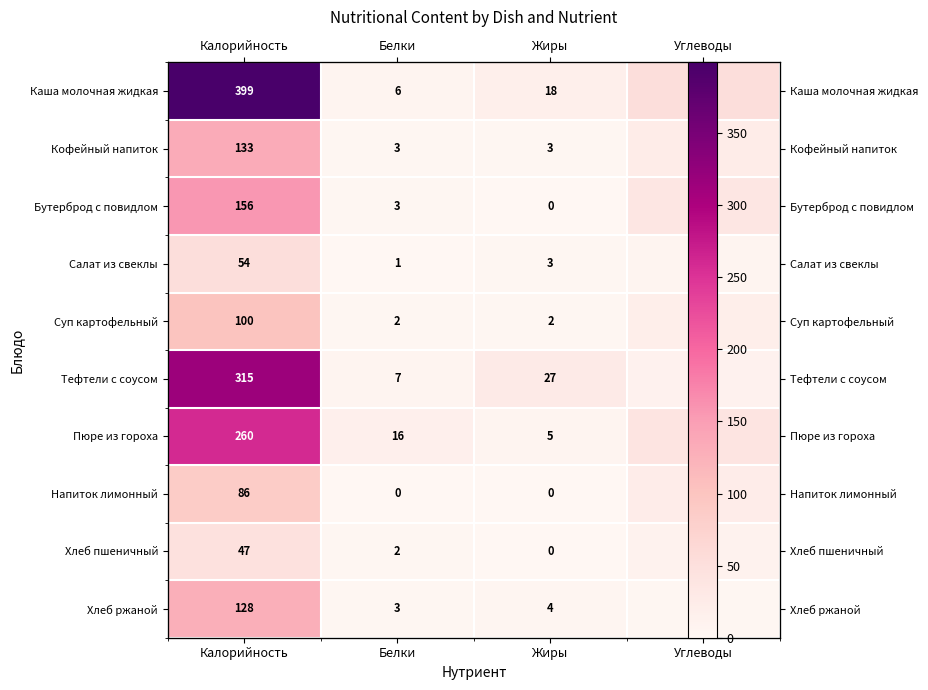

Rank the series at Жиры from lowest to highest value.

Бутерброд с повидлом, Напиток лимонный, Хлеб пшеничный, Суп картофельный, Кофейный напиток, Салат из свеклы, Хлеб ржаной, Пюре из гороха, Каша молочная жидкая, Тефтели с соусом